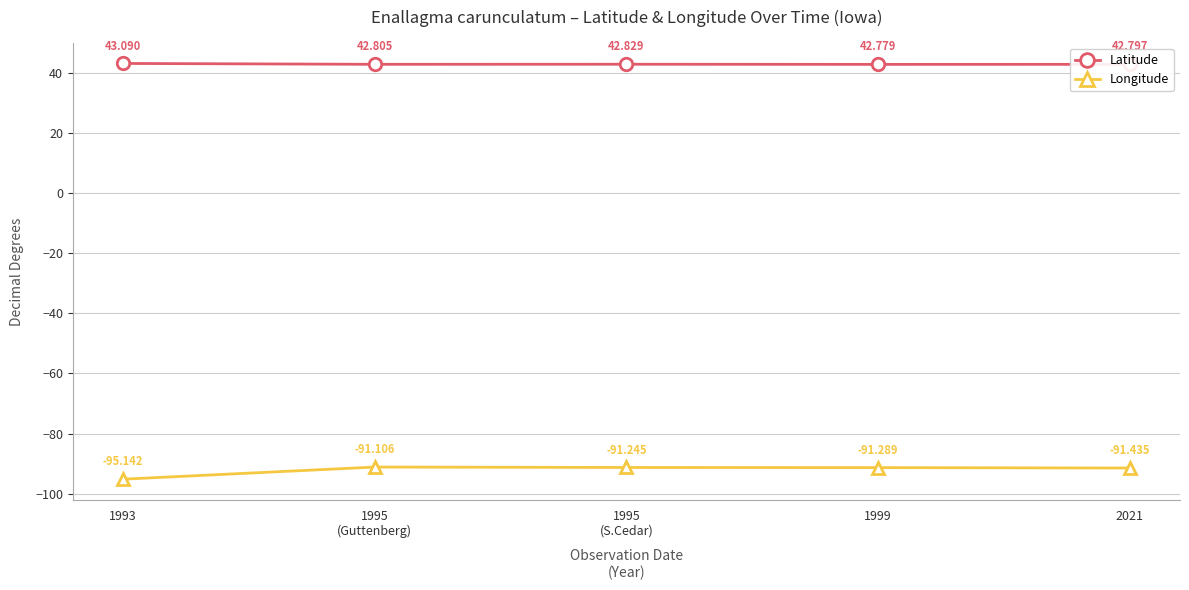

True or false: Longitude and Latitude cross at least once.

False